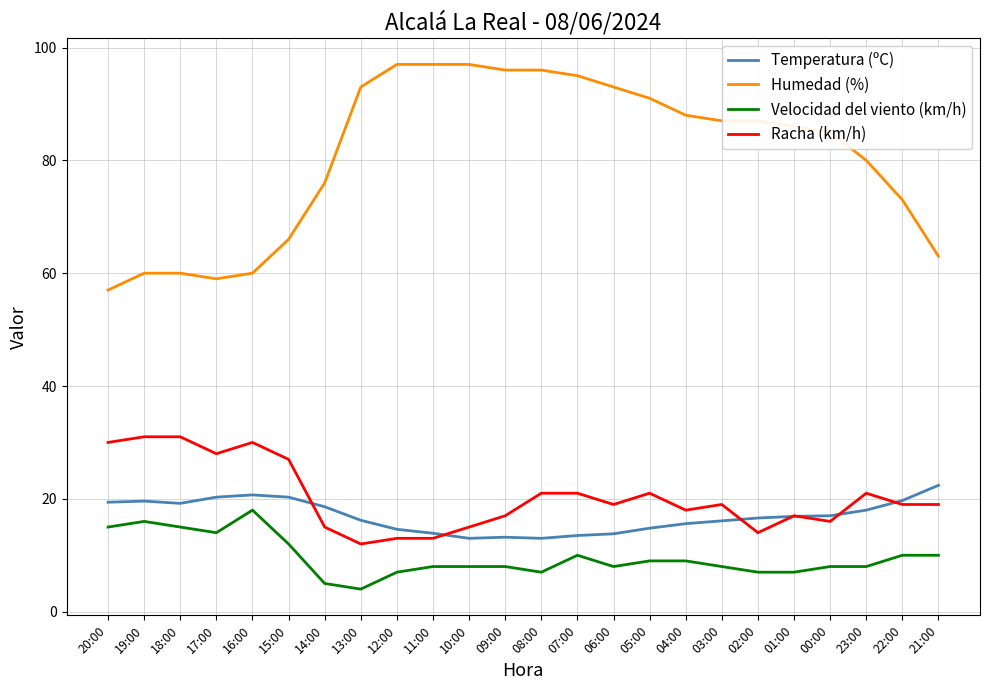

At which category does Humedad (%) reach its first local valley?

17:00